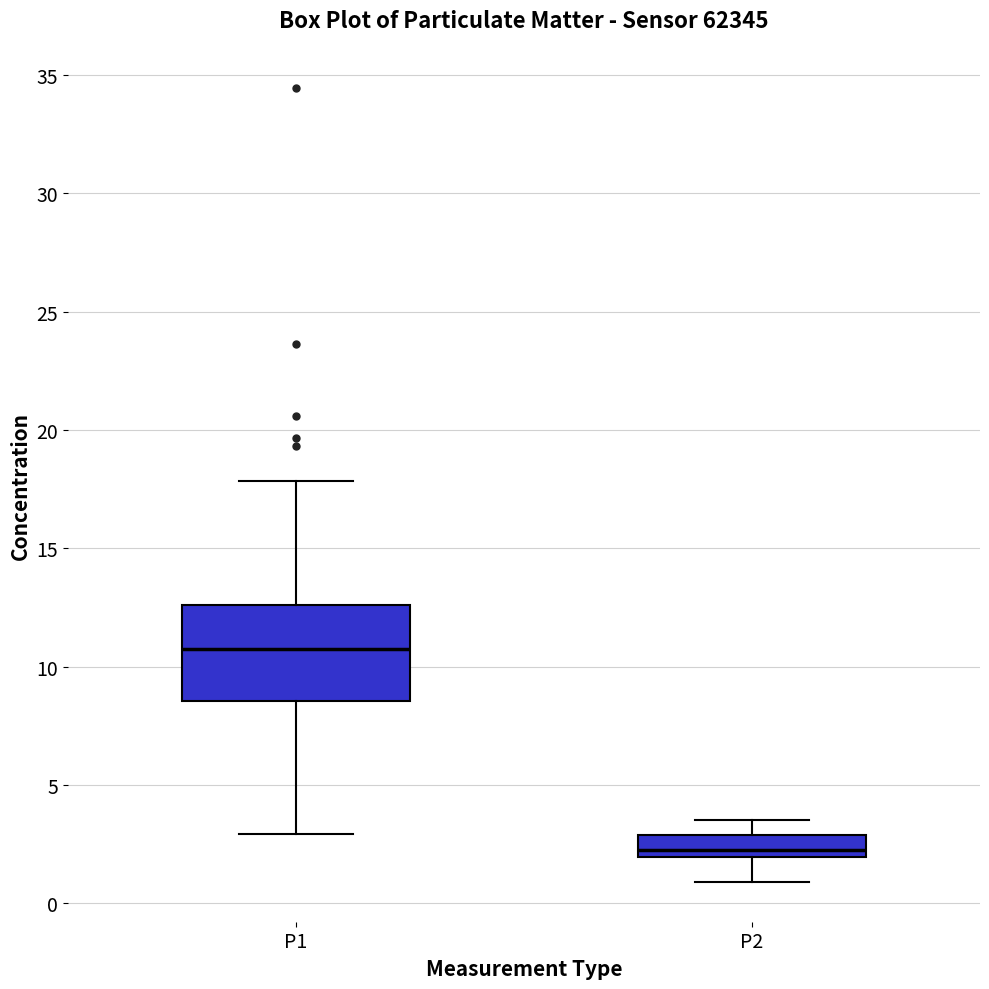

Which box's median line is the highest?

P1